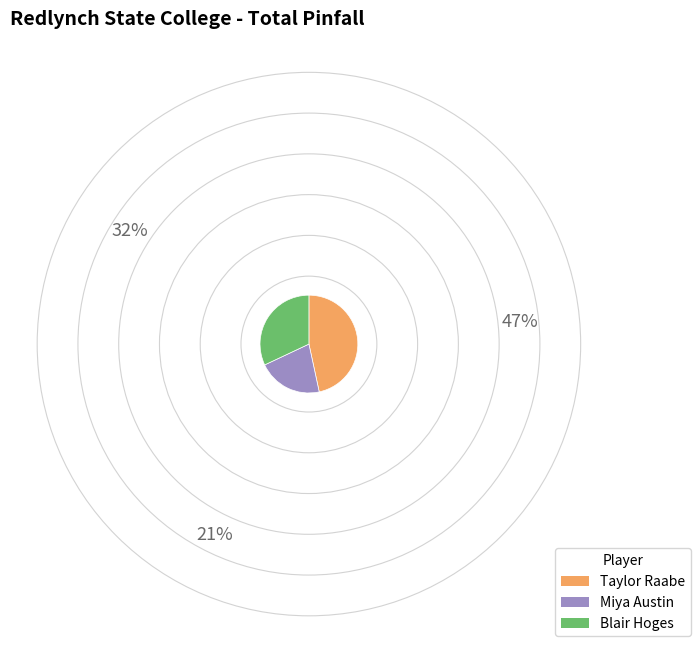

Between Taylor Raabe and Miya Austin, which is larger?

Taylor Raabe